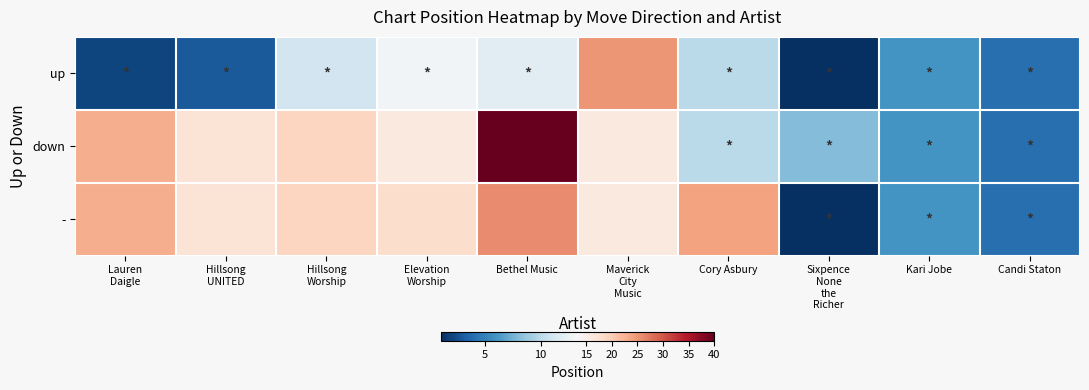

Reading left to right, list all the values displayed in this chart.

up: Lauren
Daigle=2	Hillsong
UNITED=3	Hillsong
Worship=11	Elevation
Worship=13	Bethel Music=12	Maverick
City
Music=25	Cory Asbury=10	Sixpence
None
the
Richer=1	Kari Jobe=6	Candi Staton=4
down: Lauren
Daigle=23	Hillsong
UNITED=17	Hillsong
Worship=19	Elevation
Worship=16	Bethel Music=40	Maverick
City
Music=16	Cory Asbury=10	Sixpence
None
the
Richer=8	Kari Jobe=6	Candi Staton=4
-: Lauren
Daigle=23	Hillsong
UNITED=17	Hillsong
Worship=19	Elevation
Worship=18	Bethel Music=26	Maverick
City
Music=16	Cory Asbury=24	Sixpence
None
the
Richer=1	Kari Jobe=6	Candi Staton=4